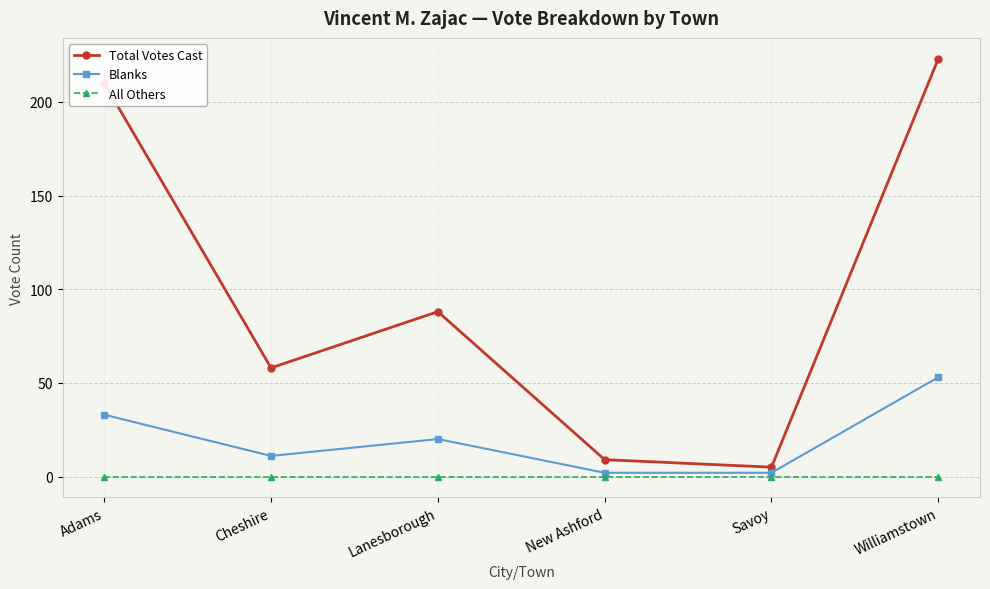

Which series has the widest spread of values?

Total Votes Cast